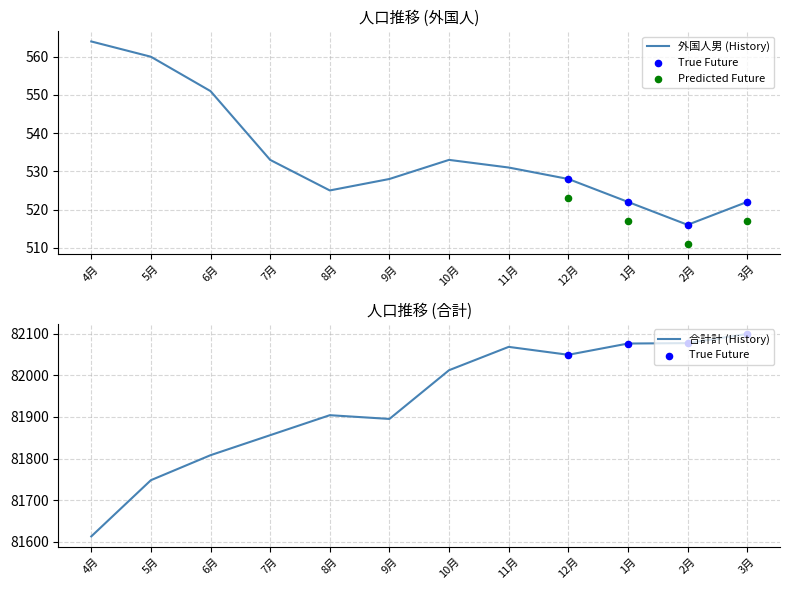

At how many categories does at least one series exceed 22812?

12